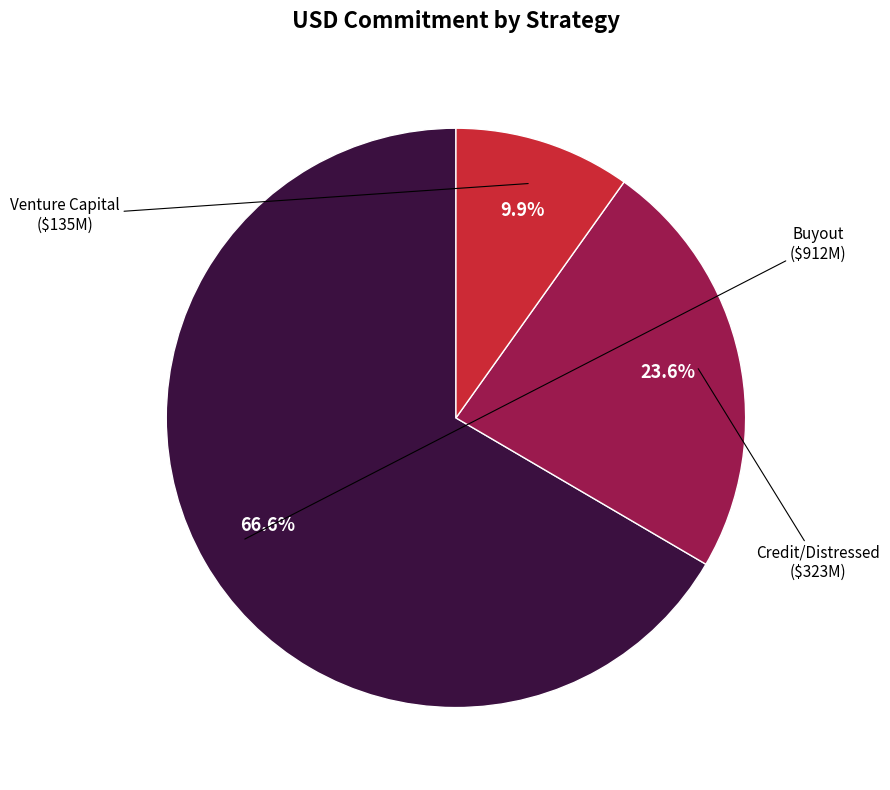

Is there any slice that represents more than half of the pie?

Yes